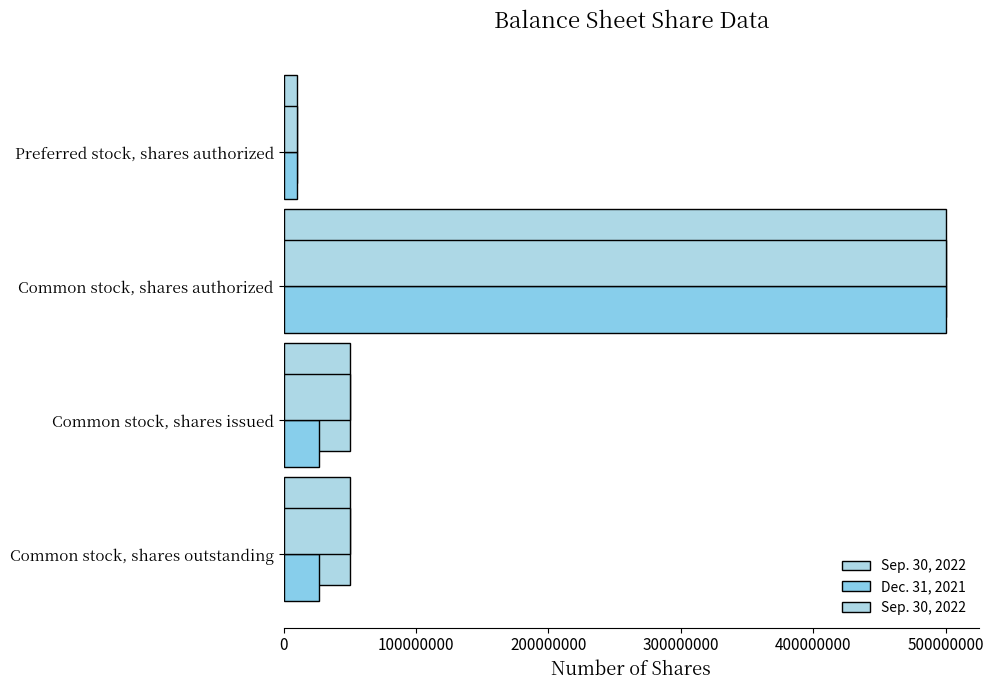

What is the greatest value displayed?

500000000